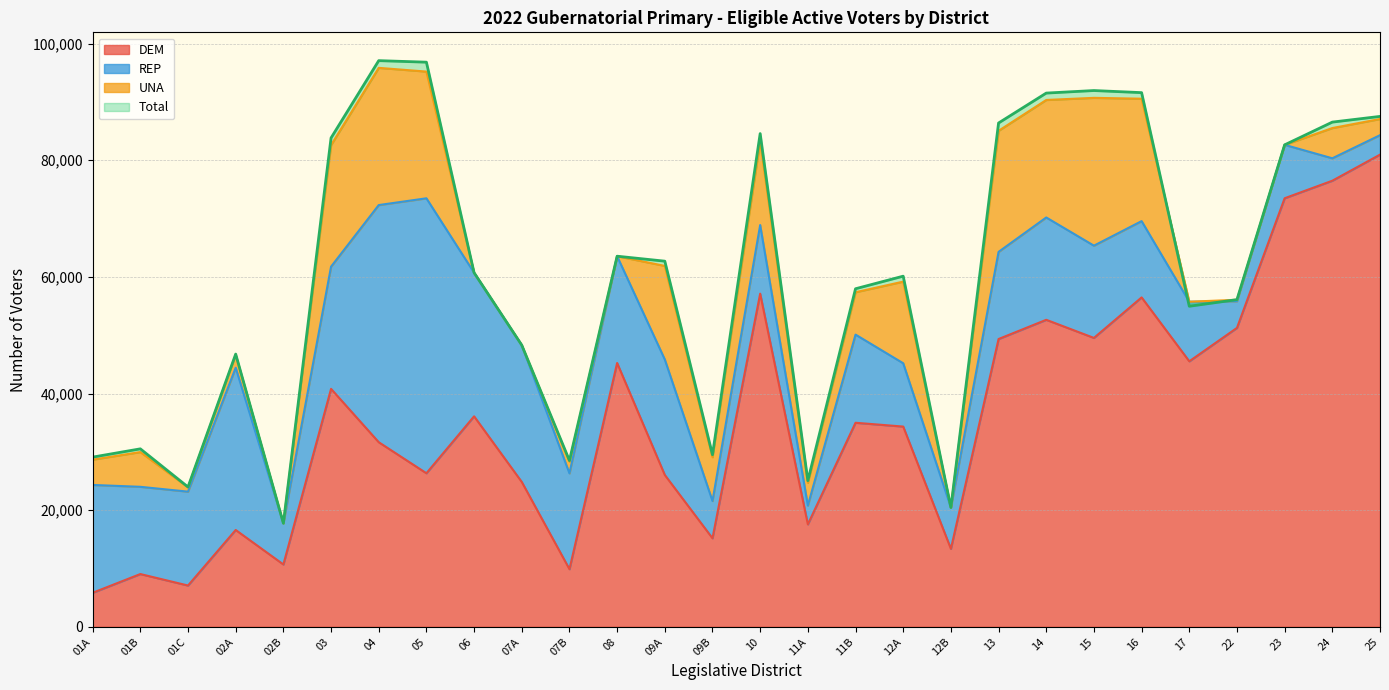

Which series has the largest total across all categories?

Total